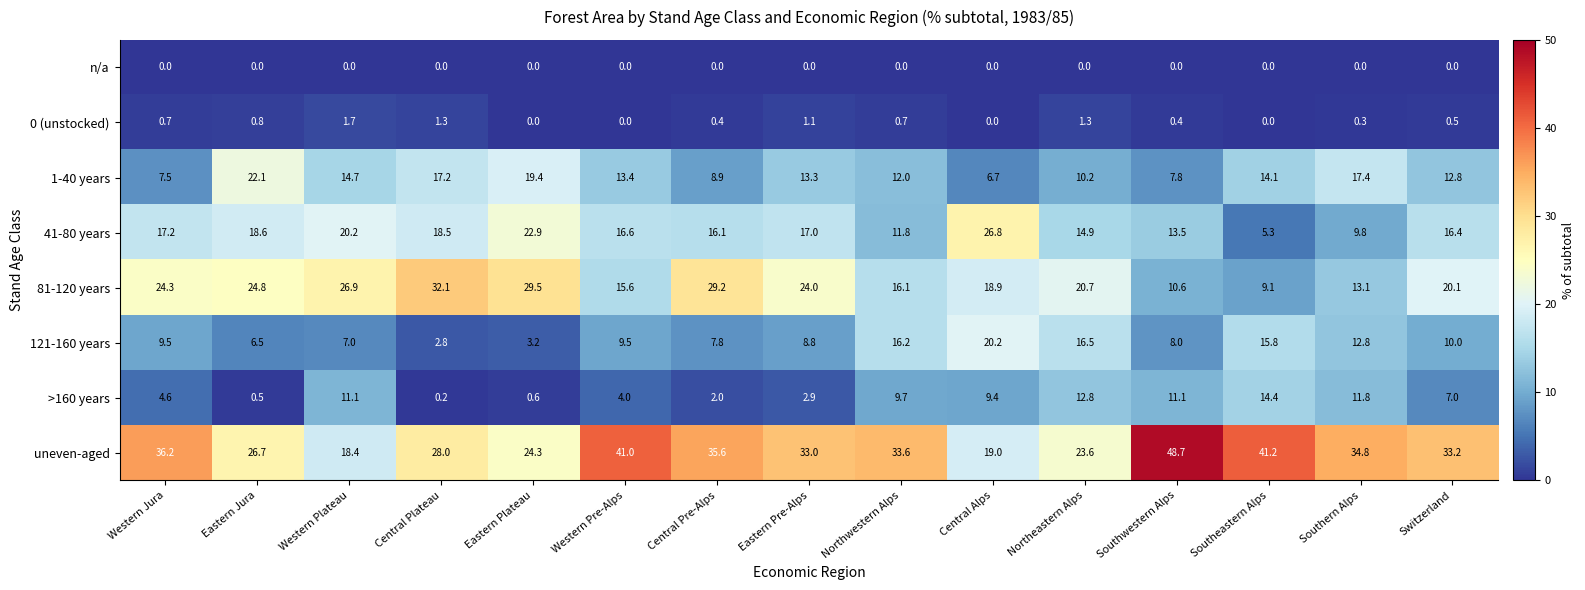

What is the sum of all >160 years values?

102.1